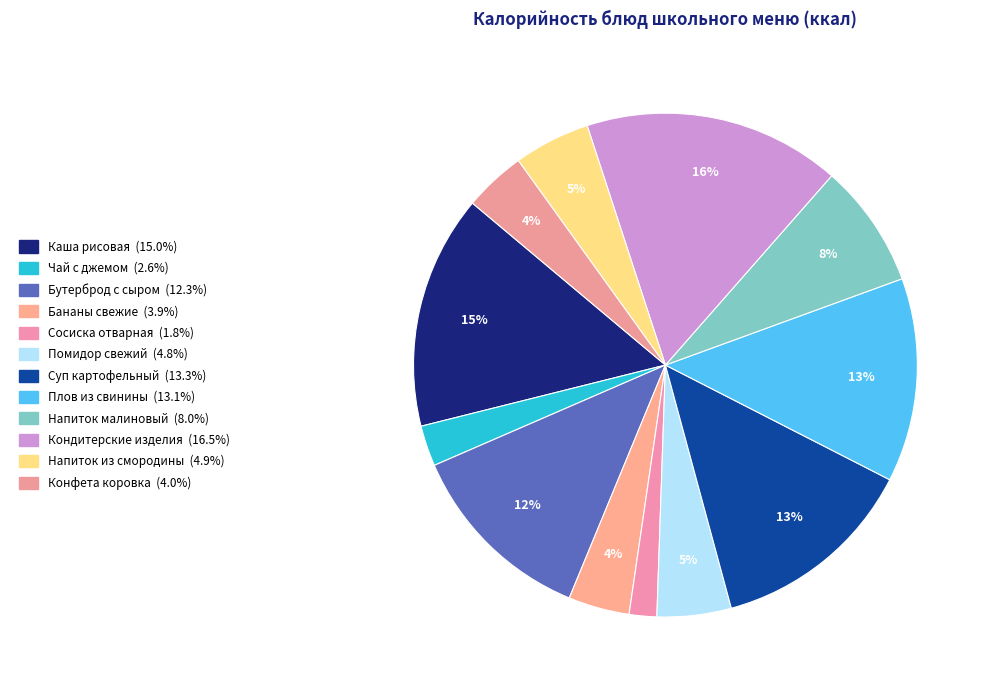

What is the total percentage of Напиток из смородины and Кондитерские изделия?

21.4%